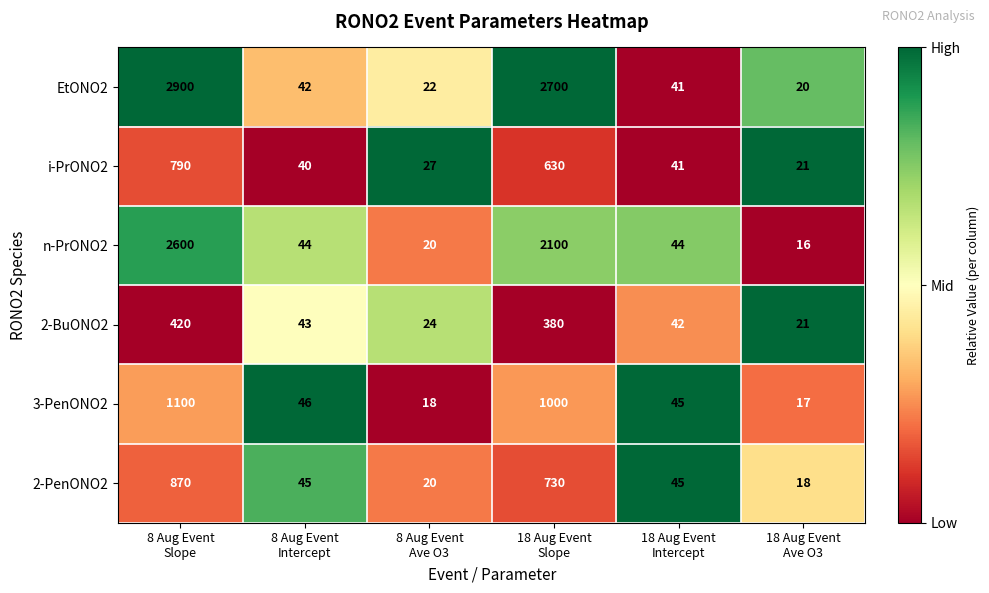

What is the average value of the 3-PenONO2 series?

371